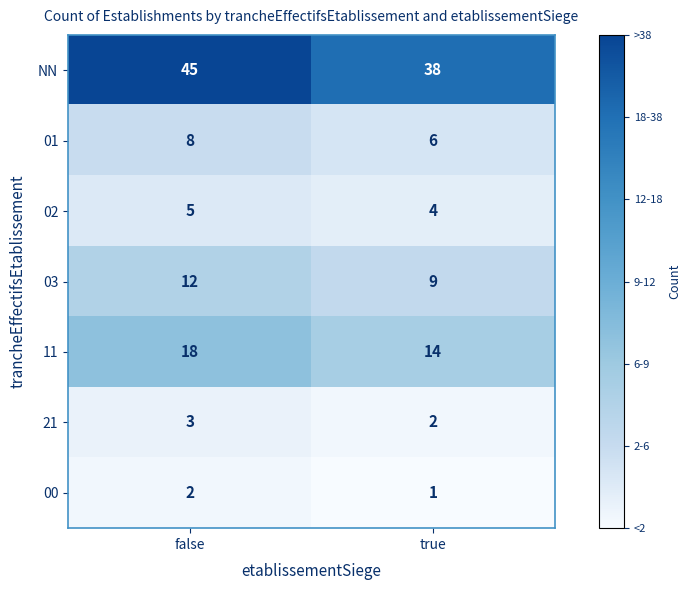

The 03 series shows 13 at true. True or false?

False